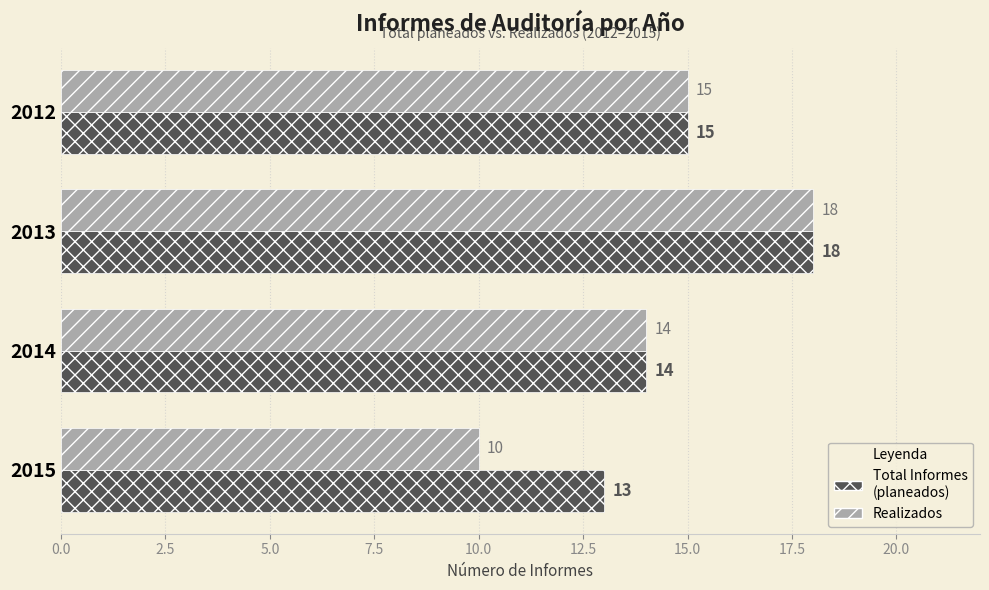

What is the total value across all series at 2013?

36